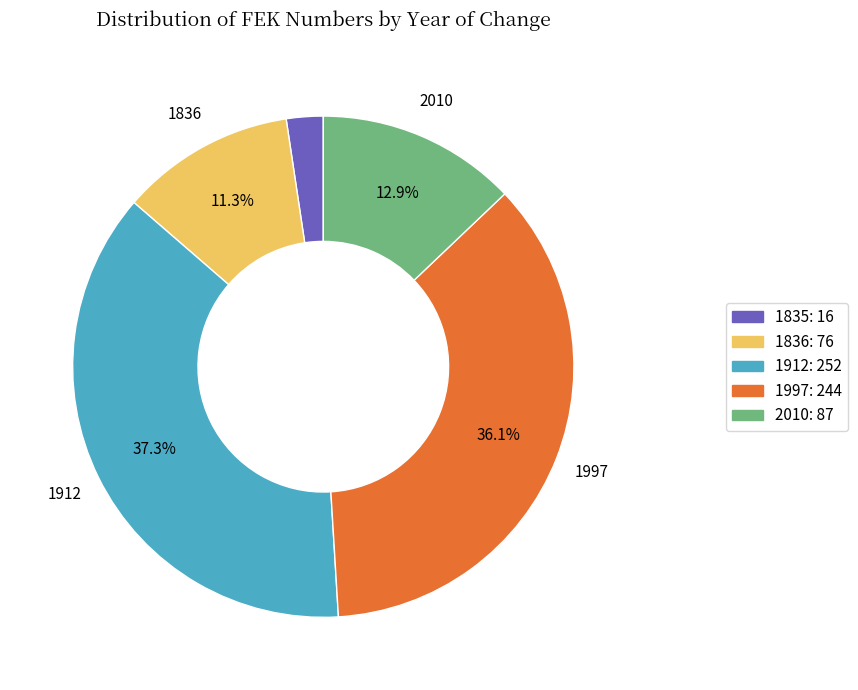

What percentage do 1997 and 2010 together represent?

49.0%